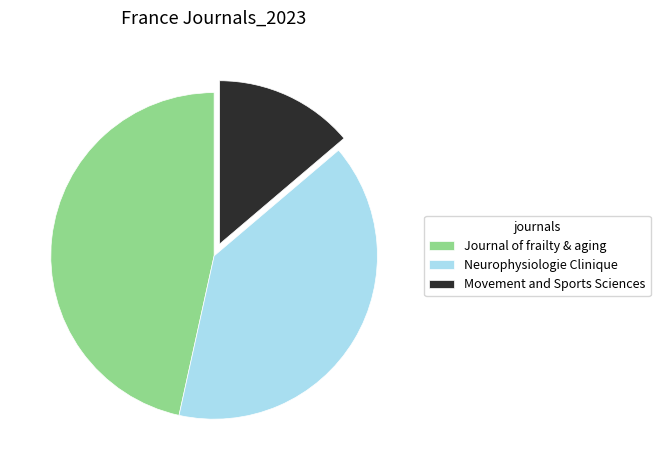

What is the ratio of the value at Movement and Sports Sciences to the value at Neurophysiologie Clinique?

0.3